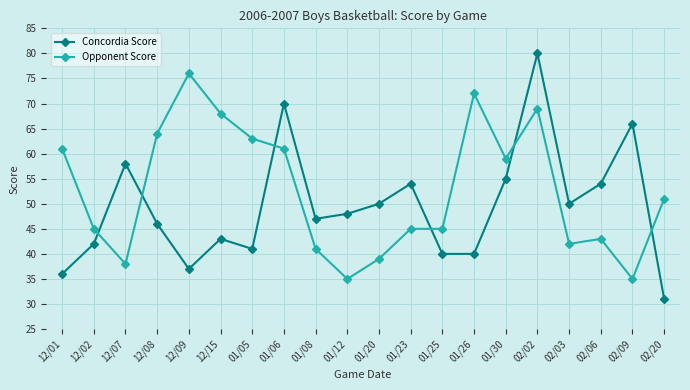

Is it true that Opponent Score equals 70 at 02/03?

False